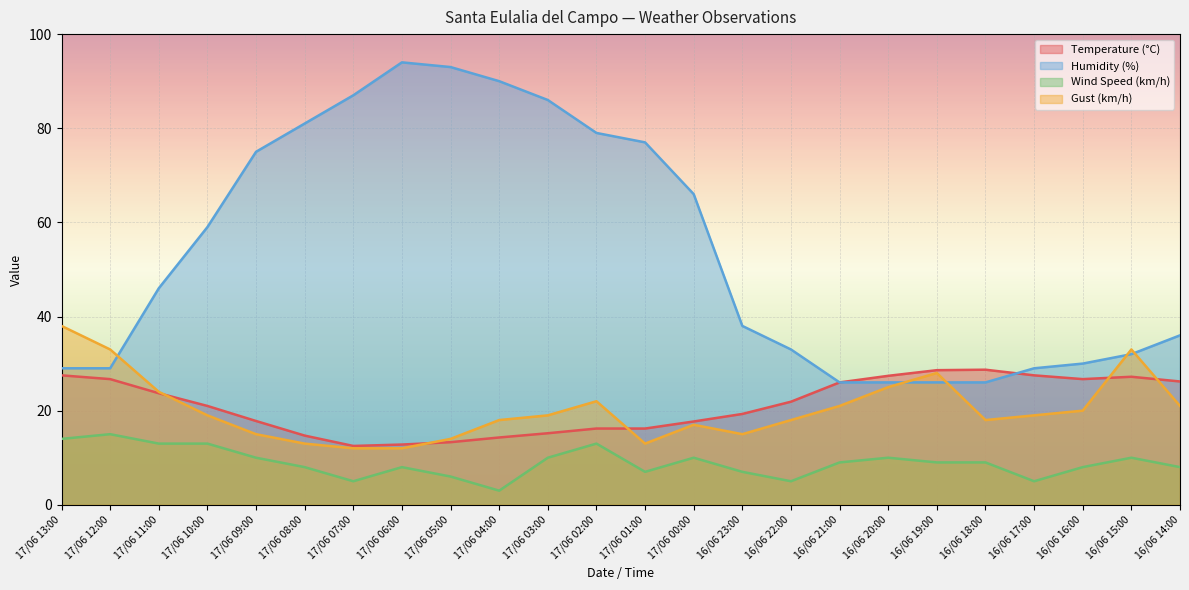

How many interior local peaks does the Wind Speed (km/h) series have?

6